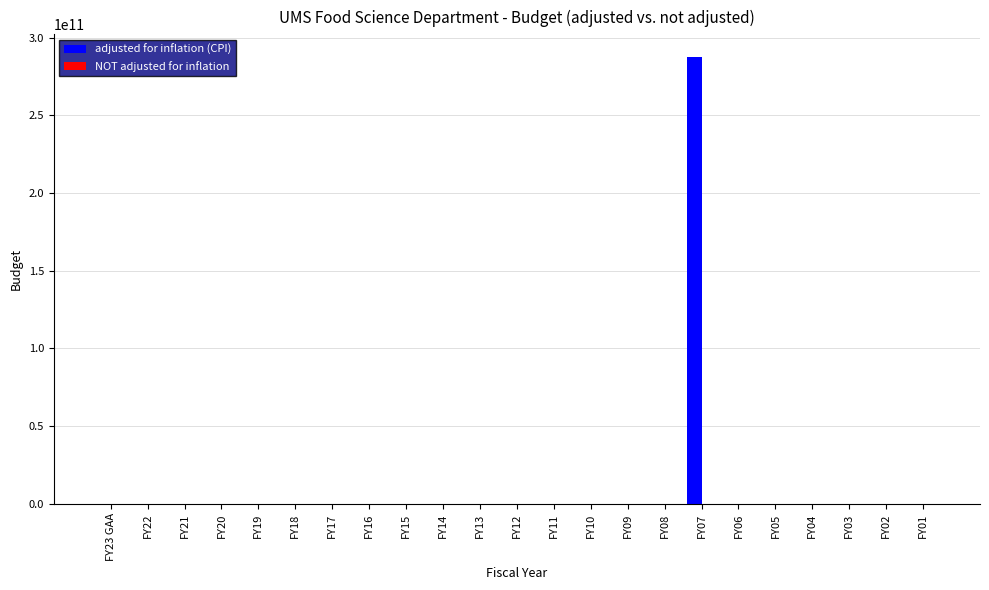

Count the number of categories in the chart.

23